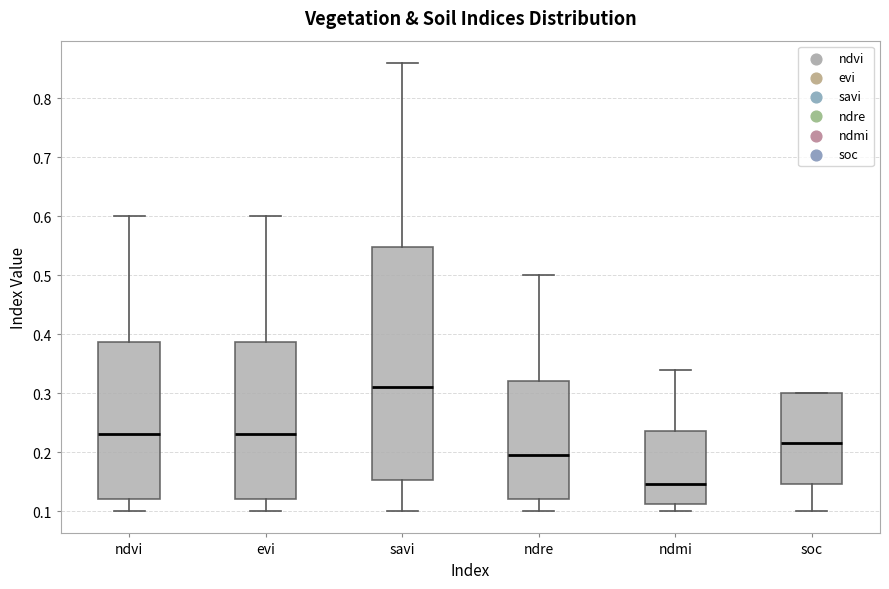

Reading left to right, read every box against the y-axis: the position of its median line, the range the box covers, and the ends of its whiskers. The values are not printed on the chart, so give them approximately, as read against the axis.

ndvi: median 0.23, box 0.12 to 0.39, whiskers 0.10 to 0.60
evi: median 0.23, box 0.12 to 0.39, whiskers 0.10 to 0.60
savi: median 0.31, box 0.15 to 0.55, whiskers 0.10 to 0.86
ndre: median 0.20, box 0.12 to 0.32, whiskers 0.10 to 0.50
ndmi: median 0.15, box 0.11 to 0.24, whiskers 0.10 to 0.34
soc: median 0.22, box 0.15 to 0.30, whiskers 0.10 to 0.30